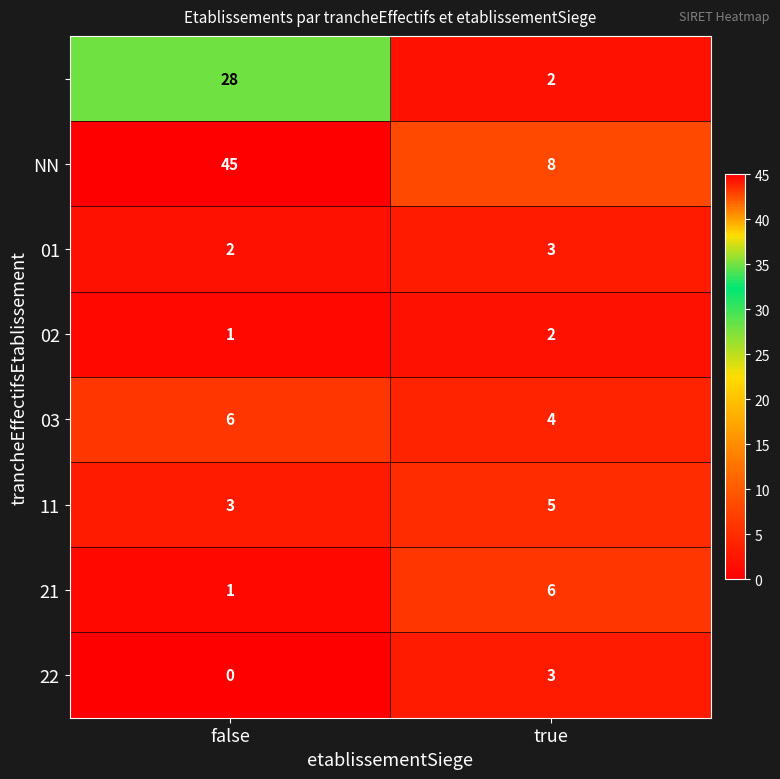

What is the total value across all series at false?

86